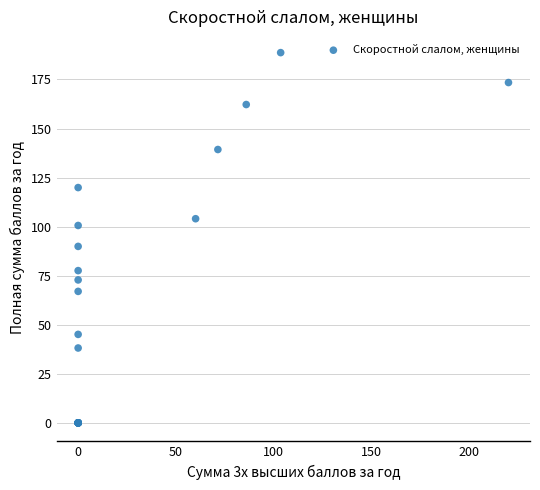

What Y value in the scatter plot is closest to 94?

89.9